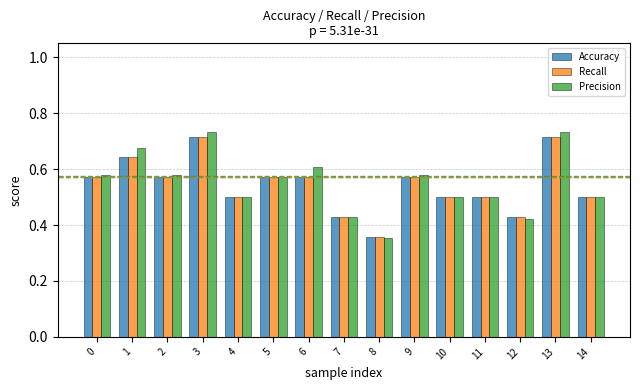

Where is Precision nearest to the value 0?

8